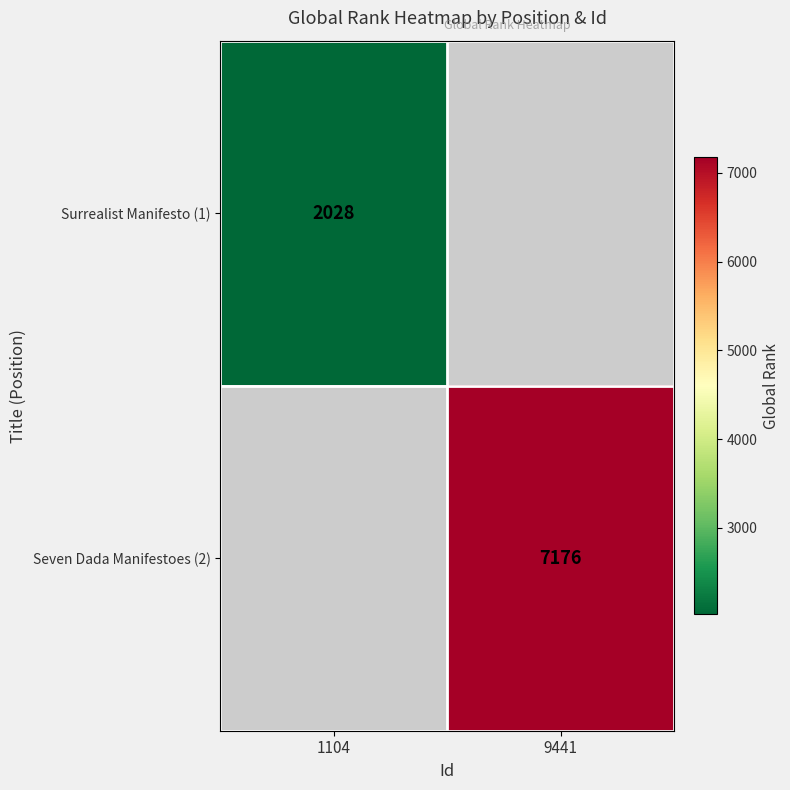

Is it true that Seven Dada Manifestoes (2) equals 7176 at 9441?

True